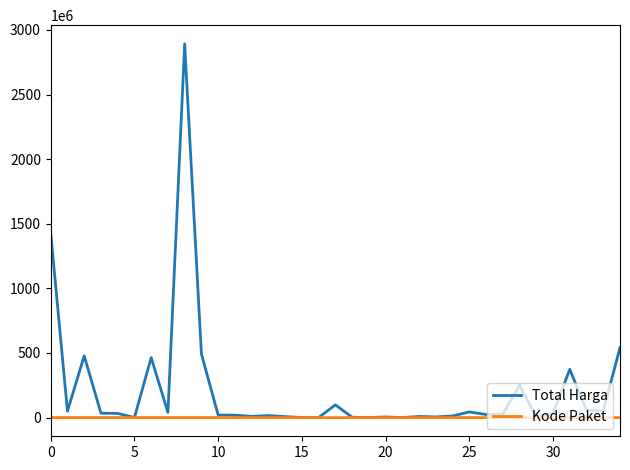

What is the greatest value displayed?

2892122000